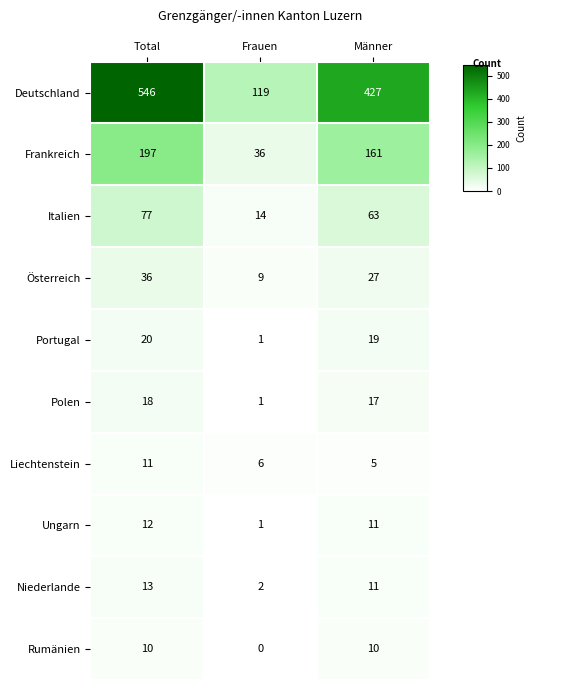

The value of Niederlande at Männer is 11. True or false?

True